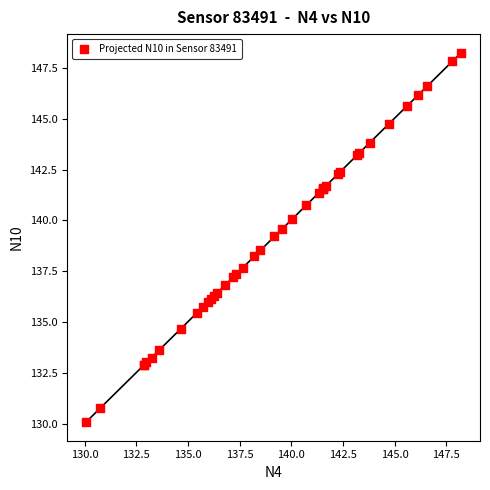

What Y value in the scatter plot is closest to 139?

139.2